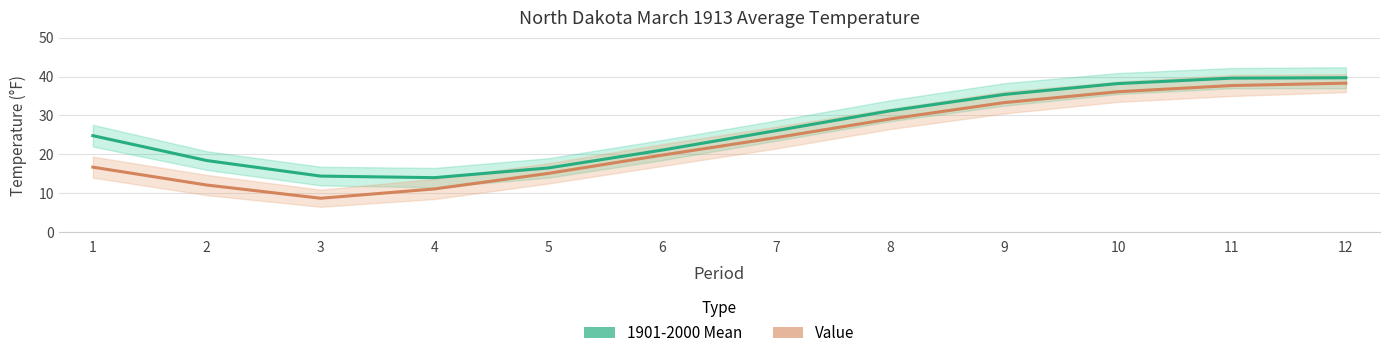

What is the value of the 1901-2000 Mean point at the 9th from the left?

35.4